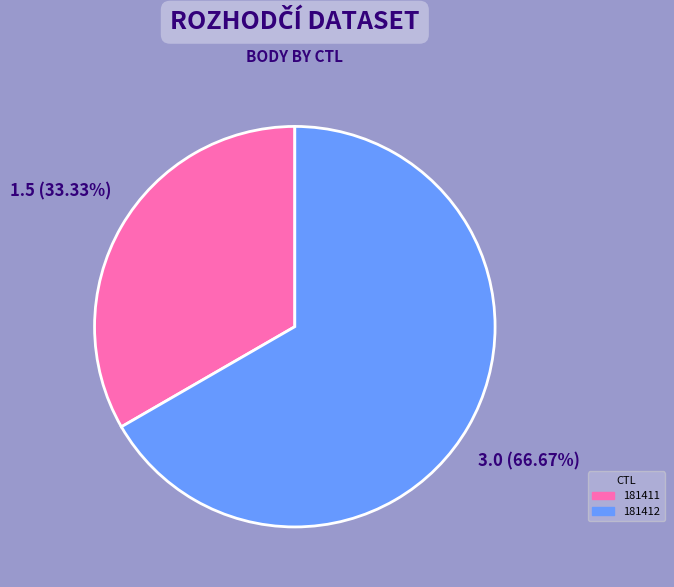

Which has a higher value, 181411 or 181412?

181412